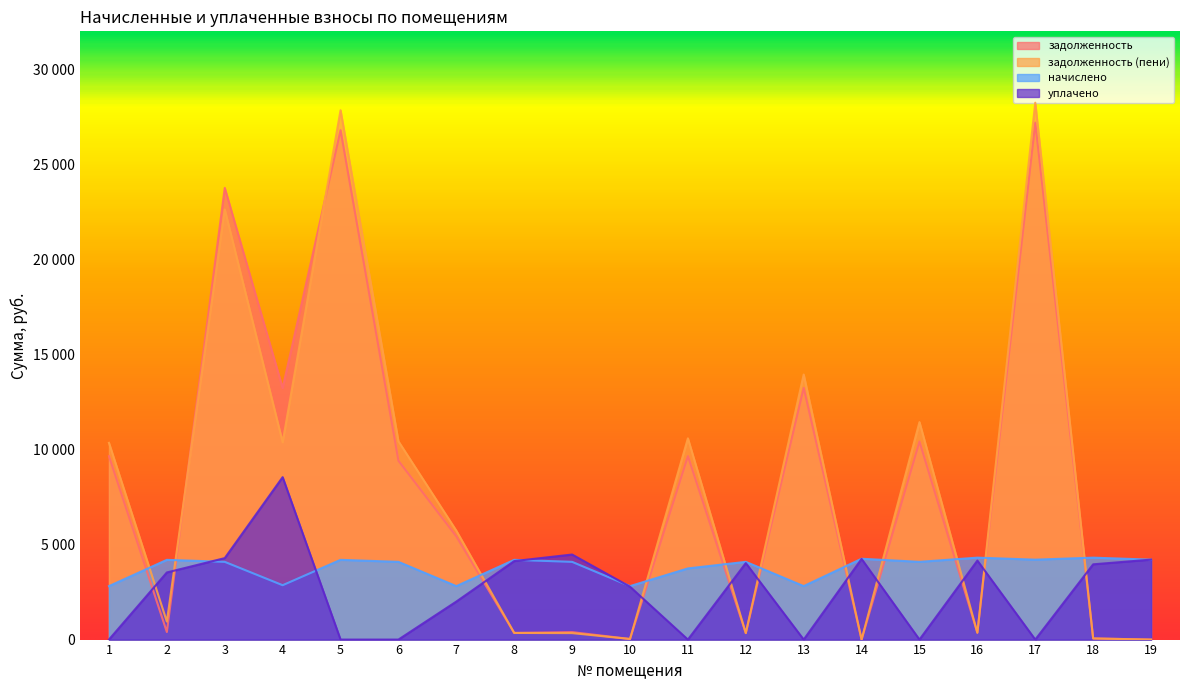

The value of задолженность (пени) at 14 is 14030.5. True or false?

False